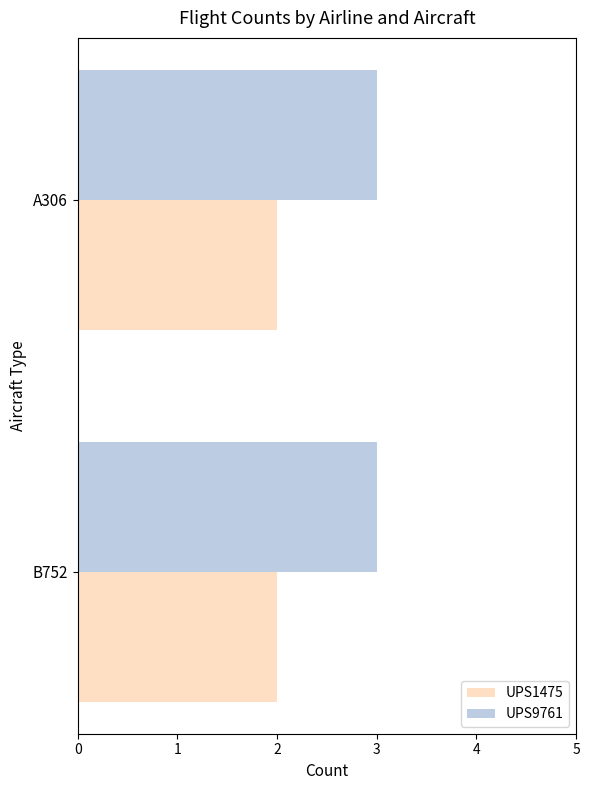

What value does the UPS9761 series have at B752?

3